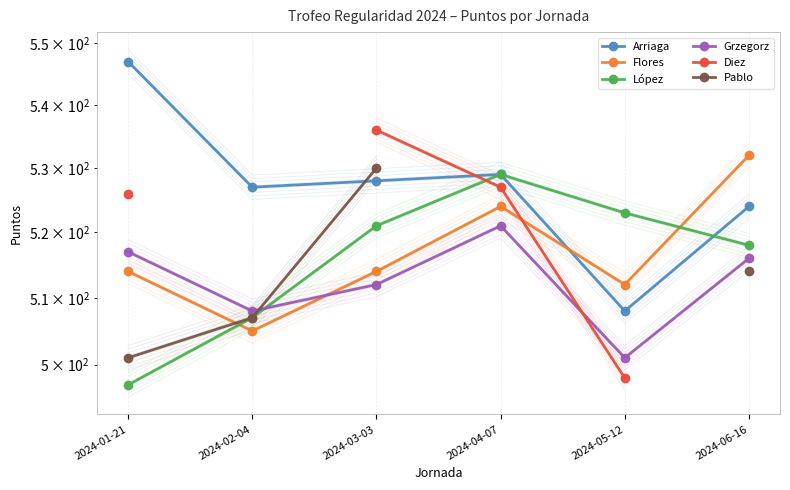

At which label does Diez reach its peak?

2024-03-03